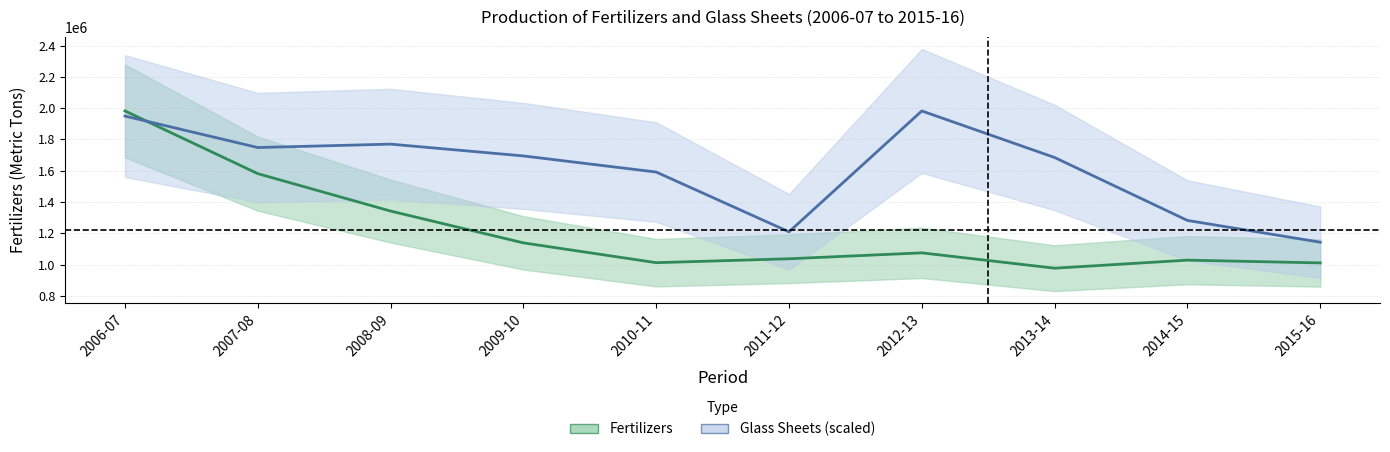

What is the value of the Glass Sheets point at the 6th from the left?

1209164.6